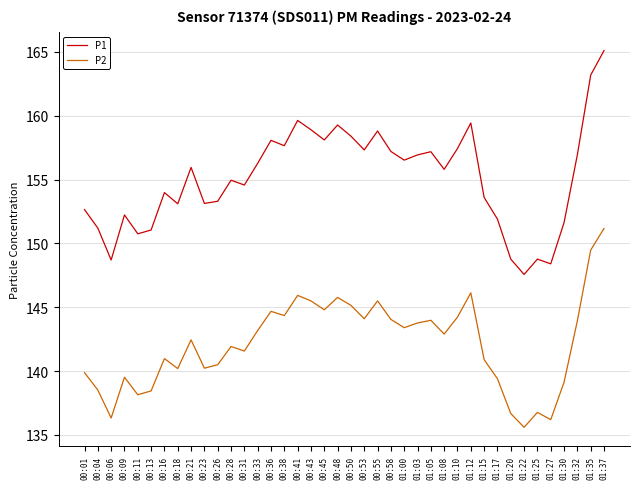

What is the difference between the highest and lowest values at 01:20?

12.1